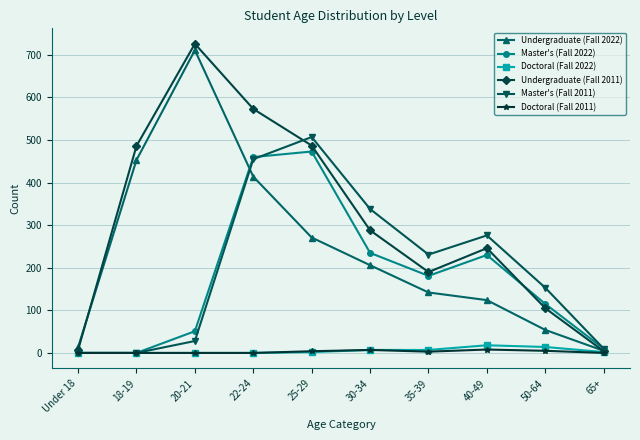

True or false: Doctoral (Fall 2022) has more than 0 interior local peaks.

True